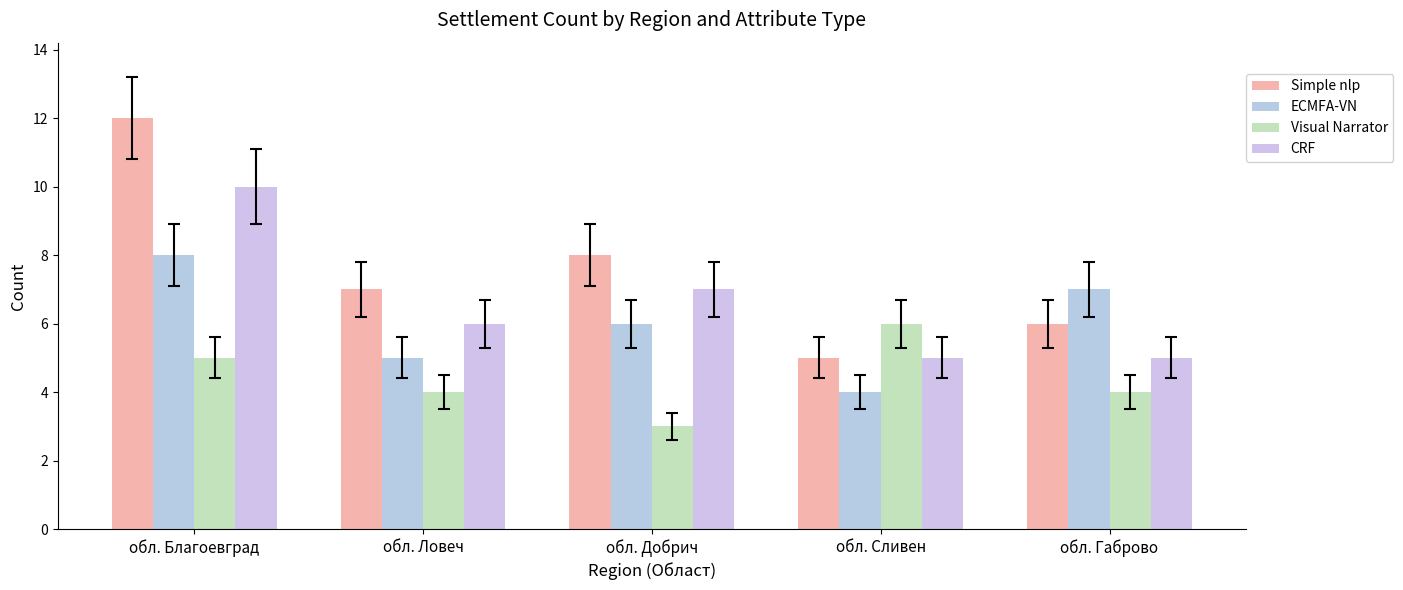

What is the spread (max minus min) of values at обл. Габрово?

3